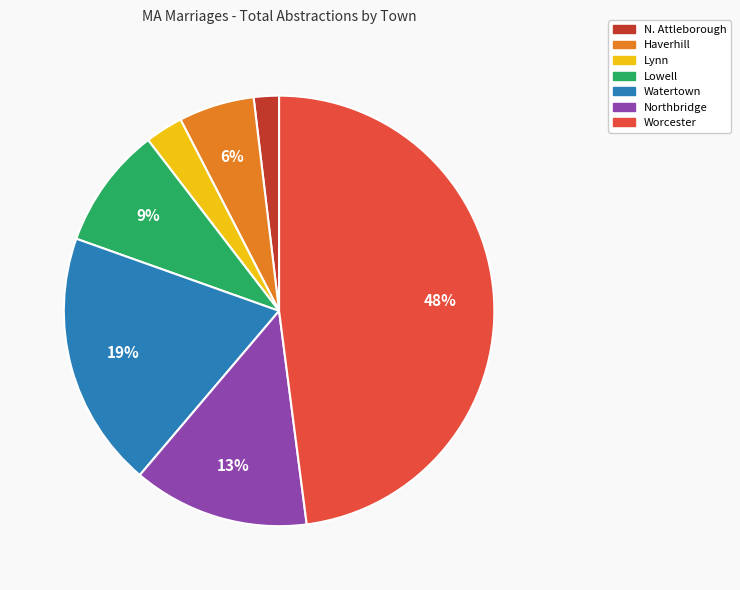

Which has a higher value, Northbridge or Lynn?

Northbridge